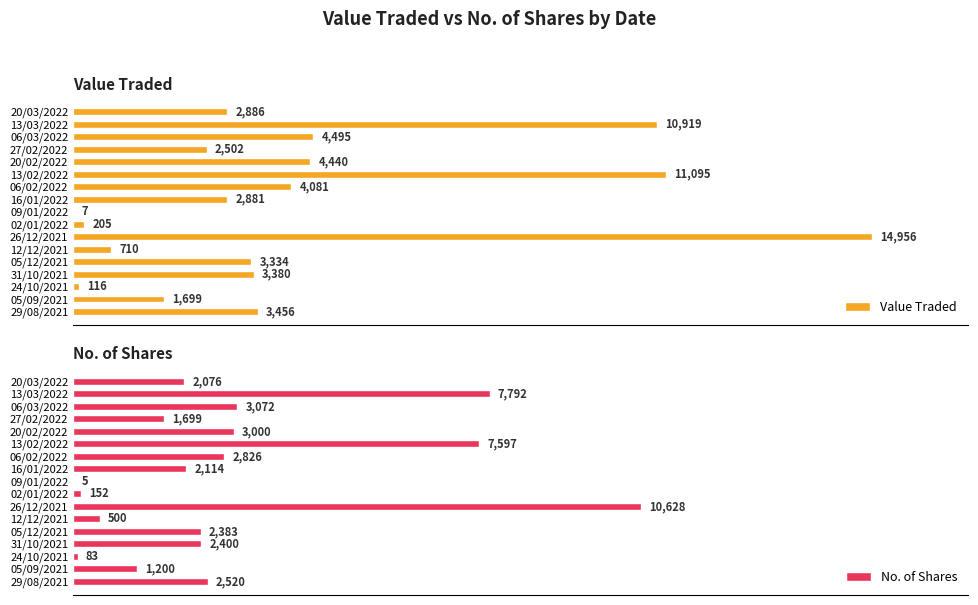

Where is Value Traded nearest to the value 7481?

06/03/2022